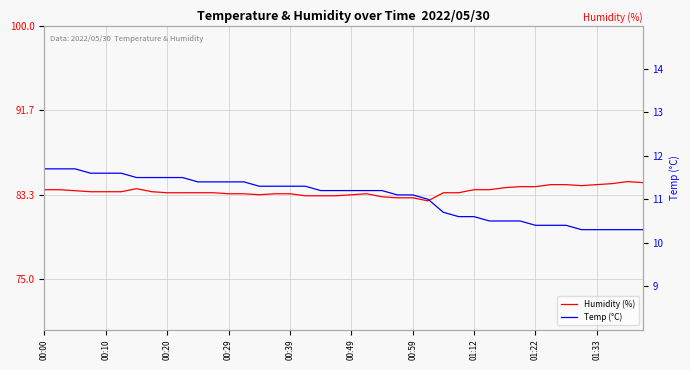

What are all the series names shown in the legend?

Humidity (%), Temp (°C)